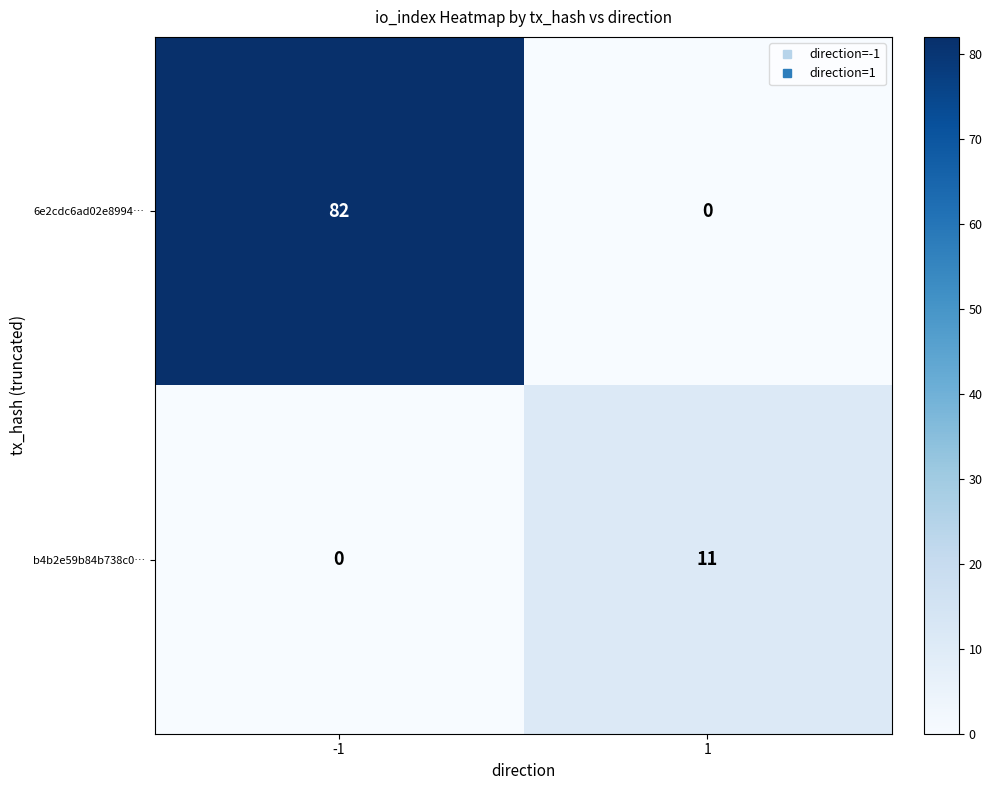

At 1, list the series in order from largest to smallest.

b4b2e59b84b738c0…, 6e2cdc6ad02e8994…